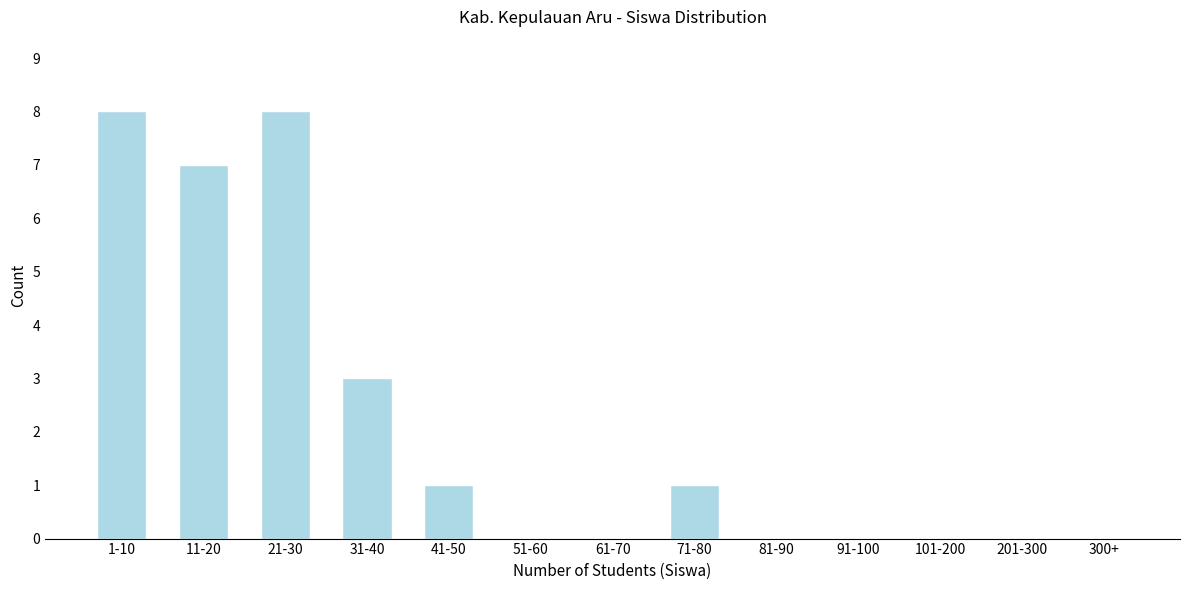

Reading left to right, list all the values displayed in this chart.

1-10=8	11-20=7	21-30=8	31-40=3	41-50=1	51-60=0	61-70=0	71-80=1	81-90=0	91-100=0	101-200=0	201-300=0	300+=0